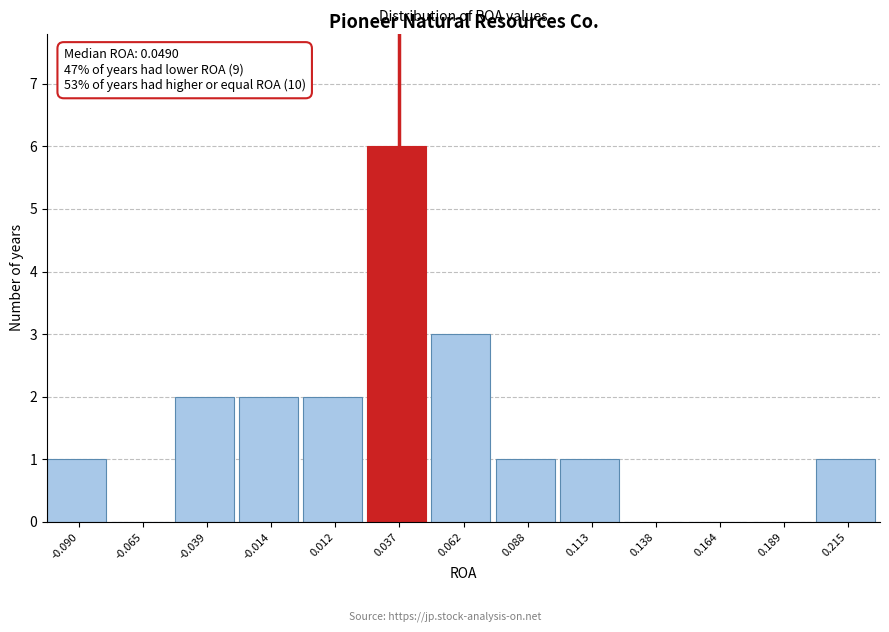

Reading left to right, list all the values displayed in this chart.

-0.090=1	-0.065=0	-0.039=2	-0.014=2	0.012=2	0.037=6	0.062=3	0.088=1	0.113=1	0.138=0	0.164=0	0.189=0	0.215=1